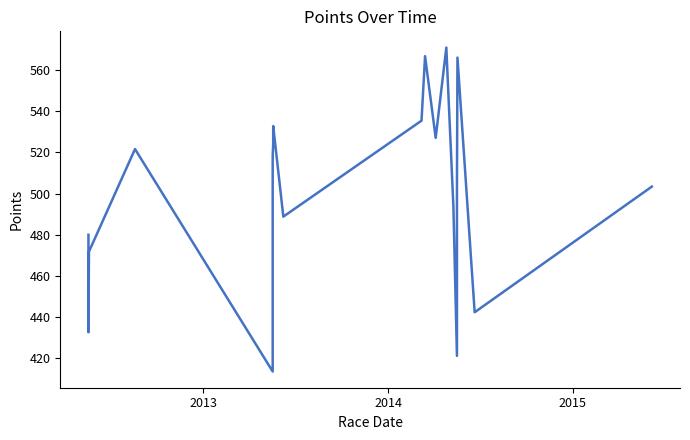

How many points are lower than both their immediate neighbors (excluding endpoints)?

6